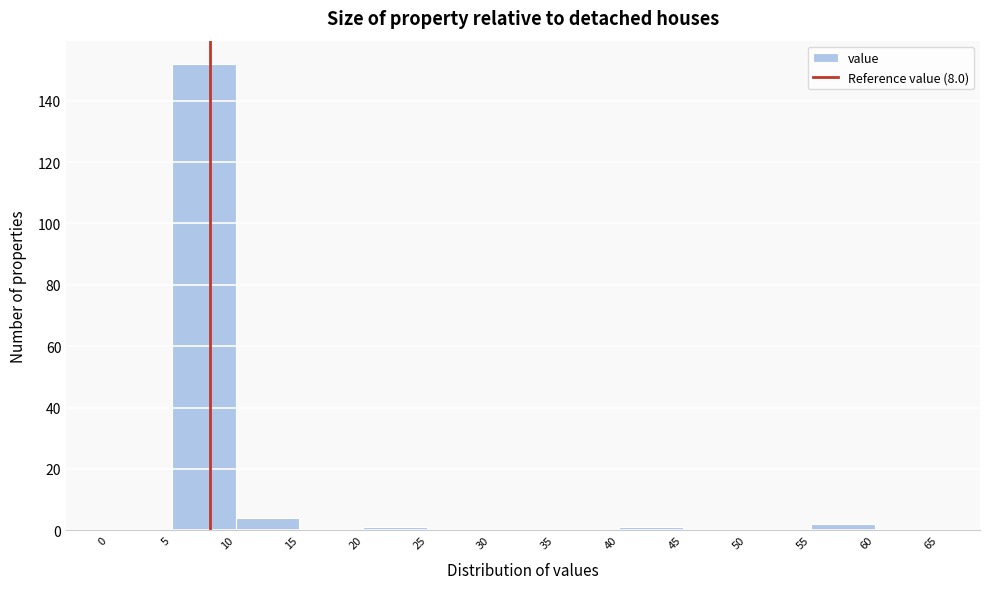

Reading left to right, transcribe this chart: for each bar, give the range it covers on the x-axis and its height. The values are not printed on the chart, so give them approximately, as read against the axis.

0 to 5: 0
5 to 10: 152
10 to 15: 4
15 to 20: 0
20 to 25: under 2
25 to 30: 0
30 to 35: 0
35 to 40: 0
40 to 45: under 2
45 to 50: 0
50 to 55: 0
55 to 60: 2
60 to 65: 0